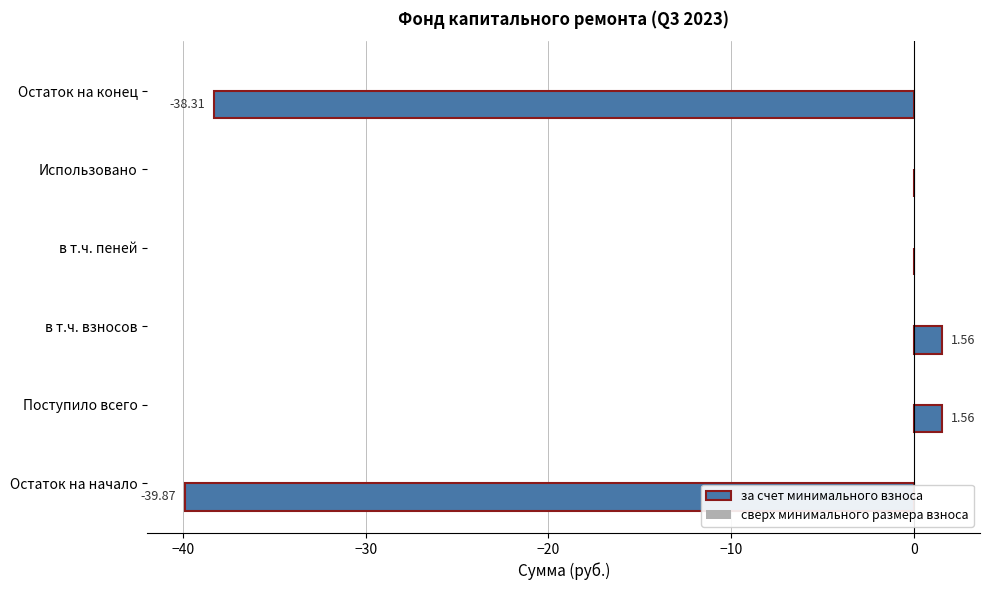

What is the change in value from Использовано to Остаток на конец?

-38.3